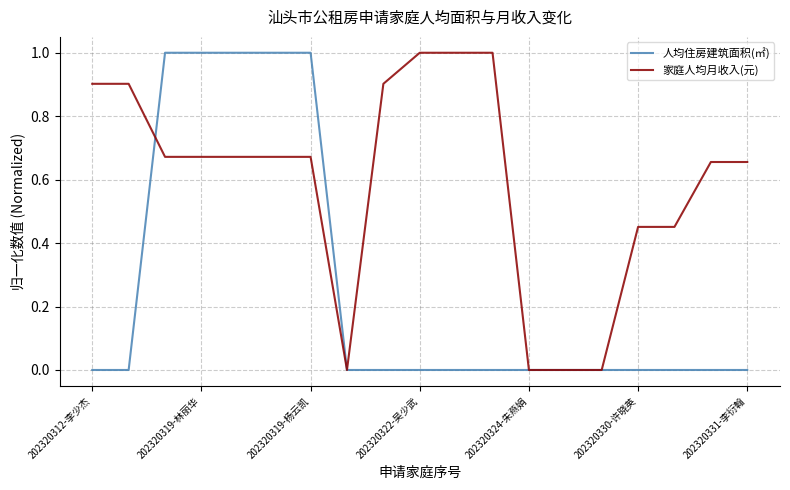

Which series has the largest total across all categories?

家庭人均月收入(元)